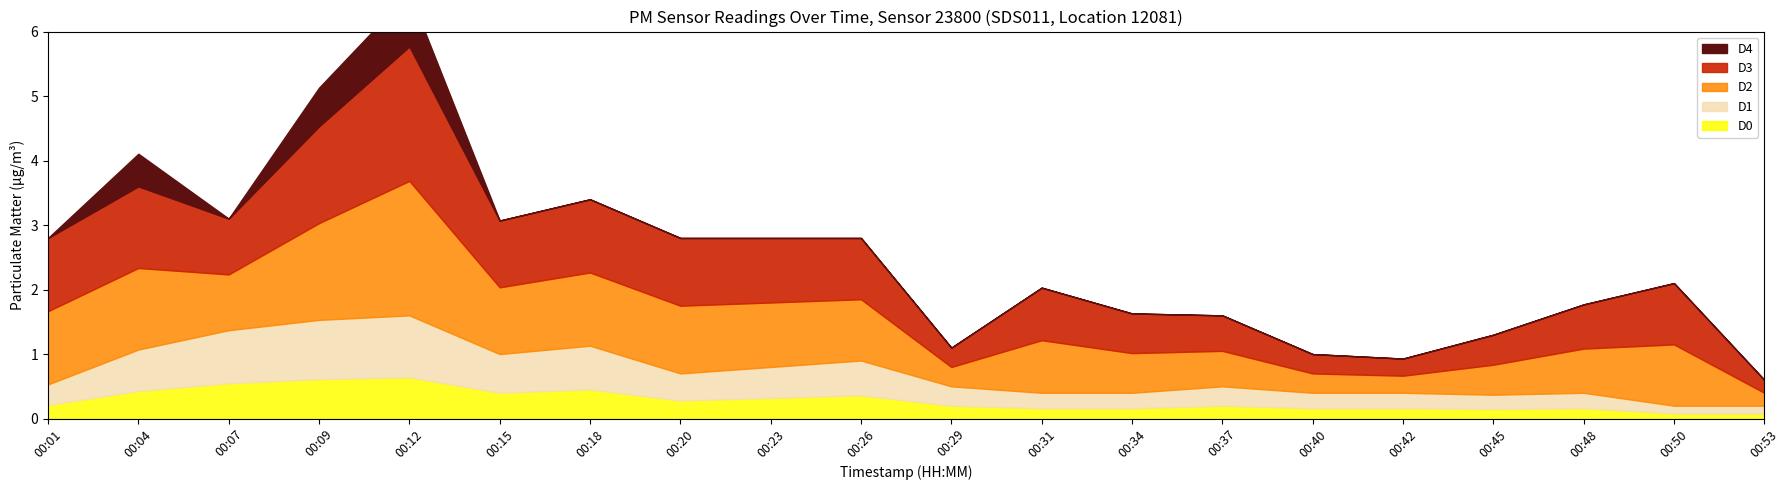

How many categories are shown in the chart?

20